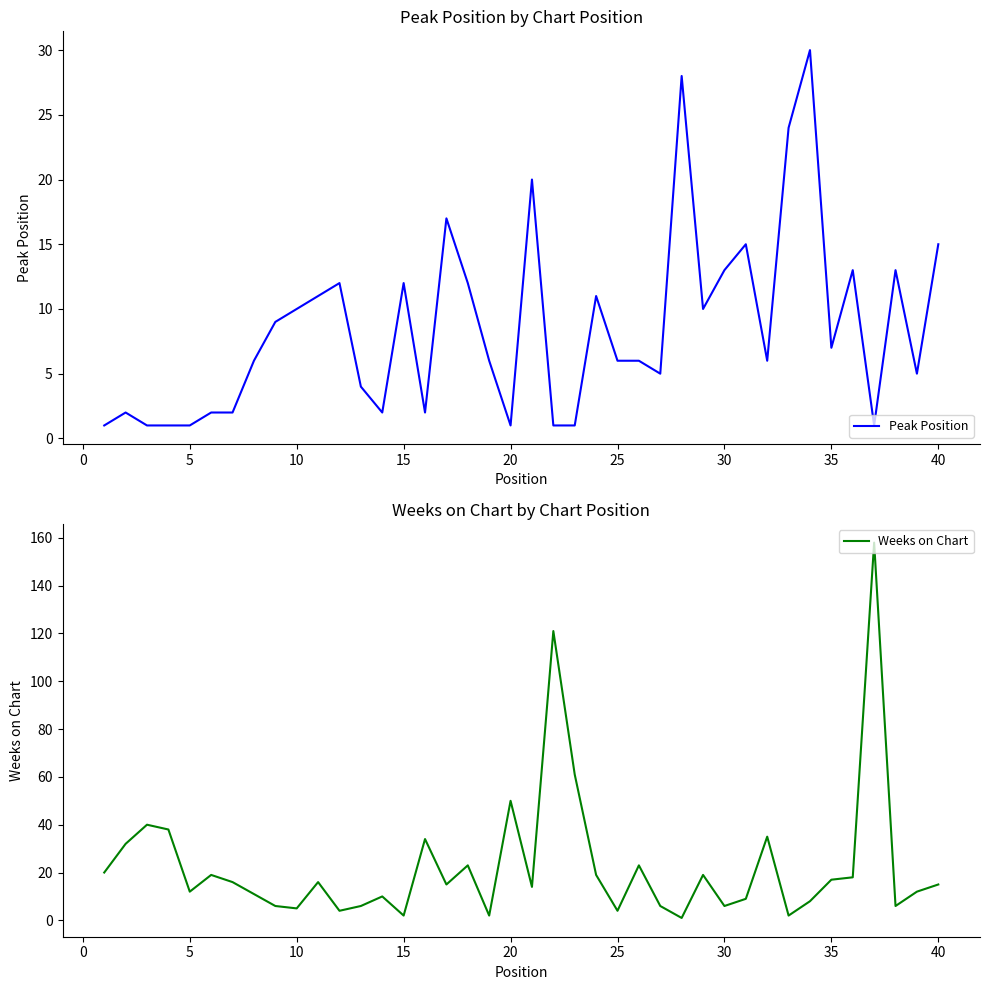

Which series has the largest total across all categories?

Weeks on Chart